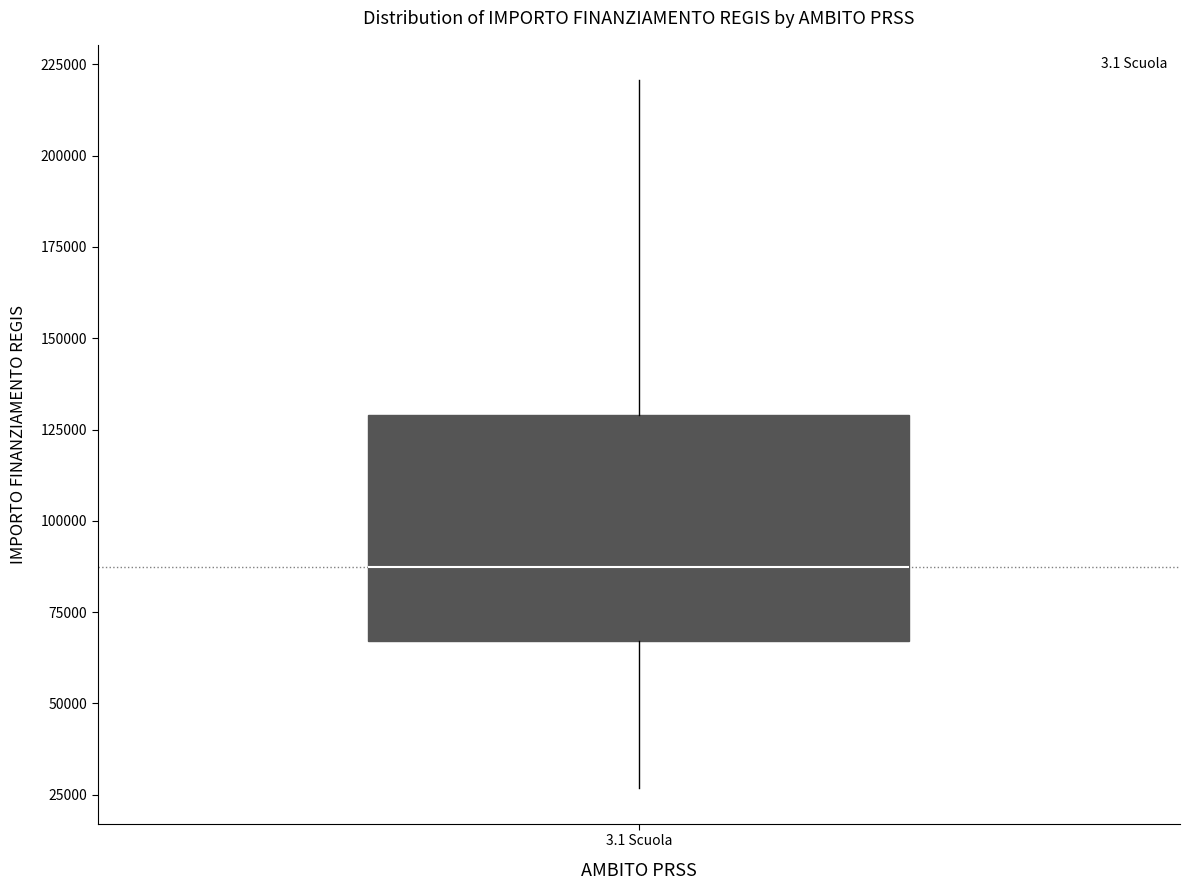

Transcribe this box plot: give where the median line is, the range the box spans, and where the two whiskers end, as read against the y-axis. The values are not printed on the chart, so give them approximately, as read against the axis.

median 85000, box 65000 to 130000, whiskers 25000 to 220000